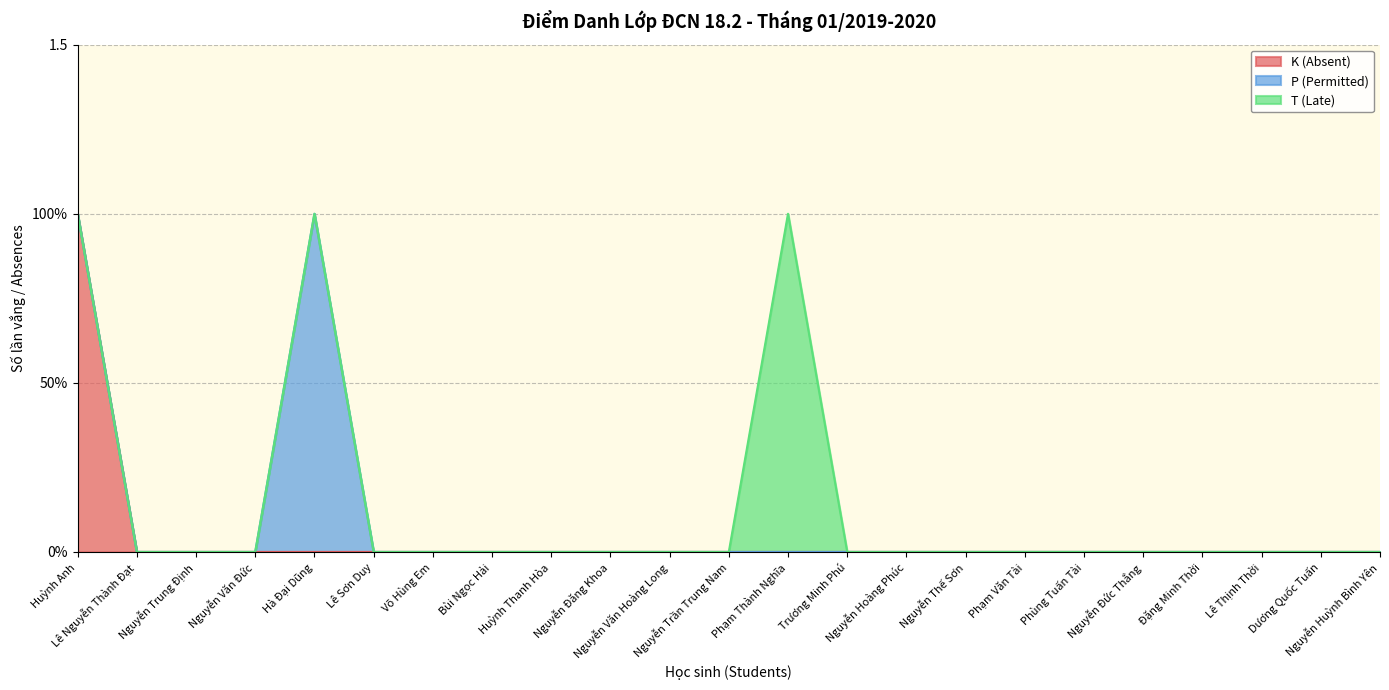

What is the label of the 21st point from the left?

Lê Thịnh Thời